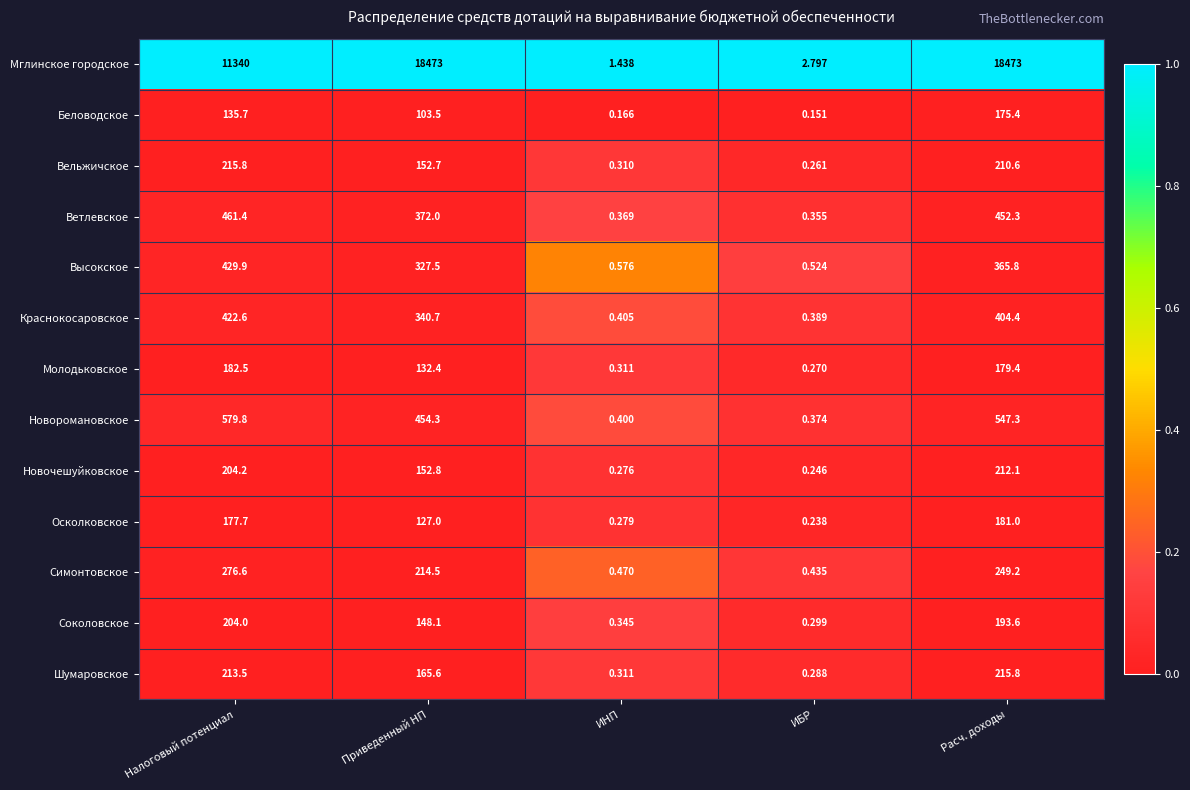

Which series has the largest range (max minus min)?

Мглинское городское